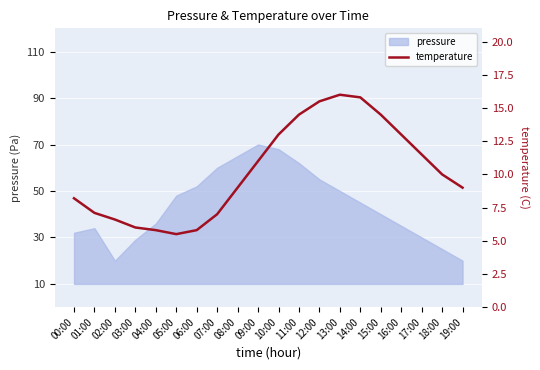

What is the label of the 7th point from the left?

06:00